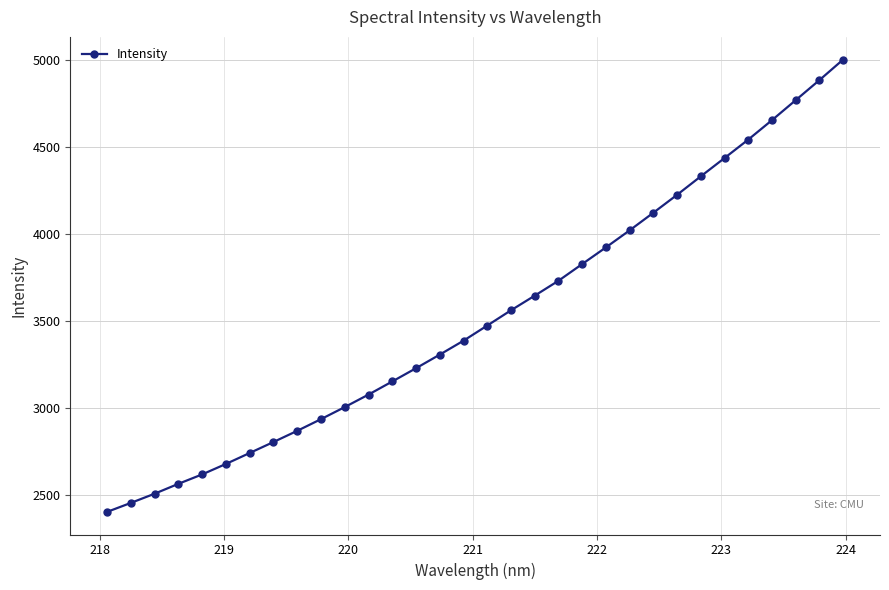

What is the maximum value shown in the chart?

5001.9